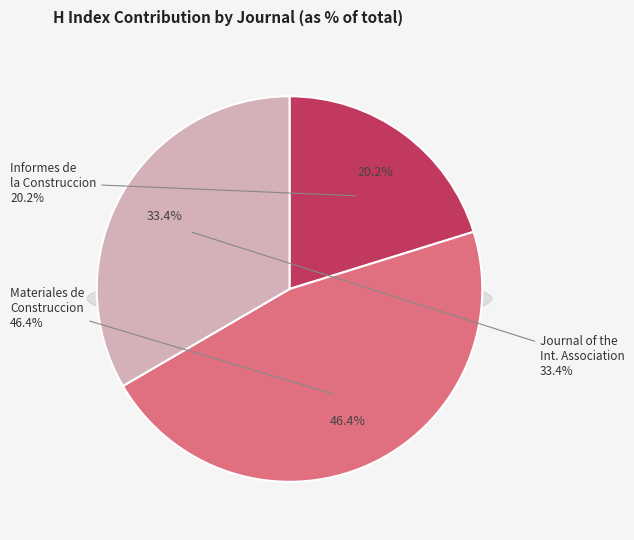

Rank the categories by value from lowest to highest.

Informes de la Construccion, Journal of the International Association, Materiales de Construccion